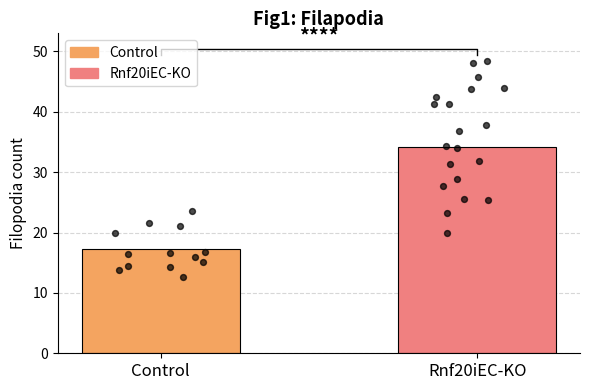

Is the value of Rnf20iEC-KO at 12 greater than the value of Control at 2?

Yes